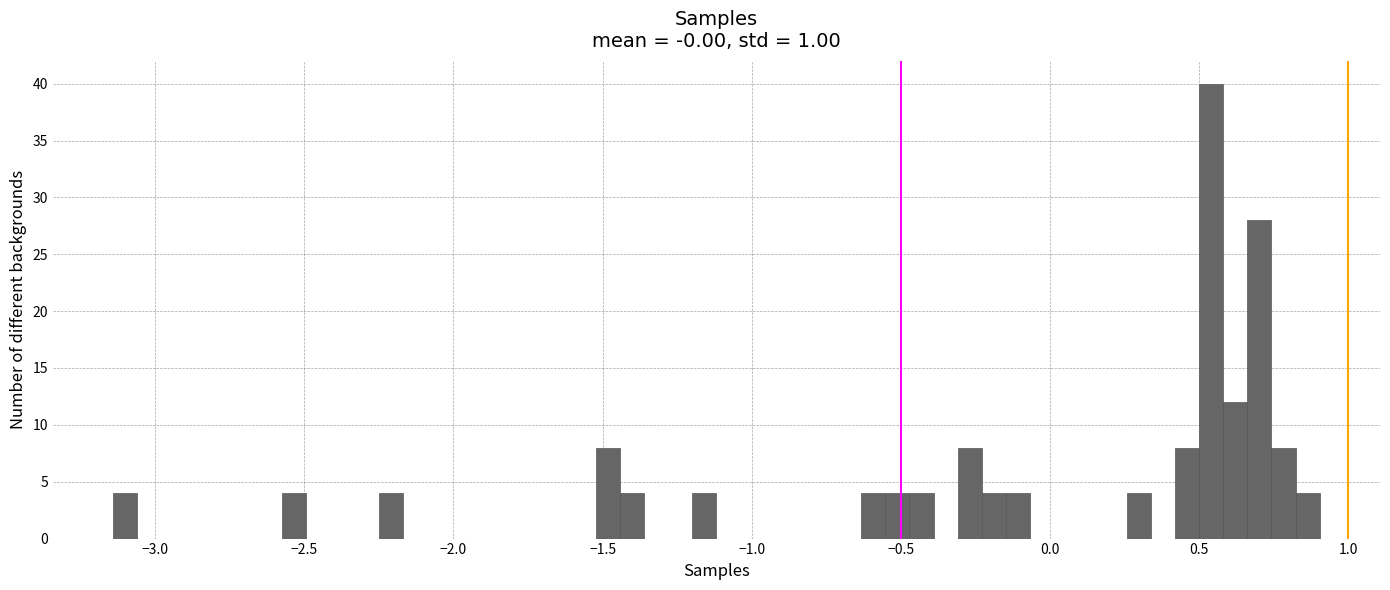

Around what value on the x-axis is the tallest bar? Give the approximate position of its centre, as read against the axis.

0.55